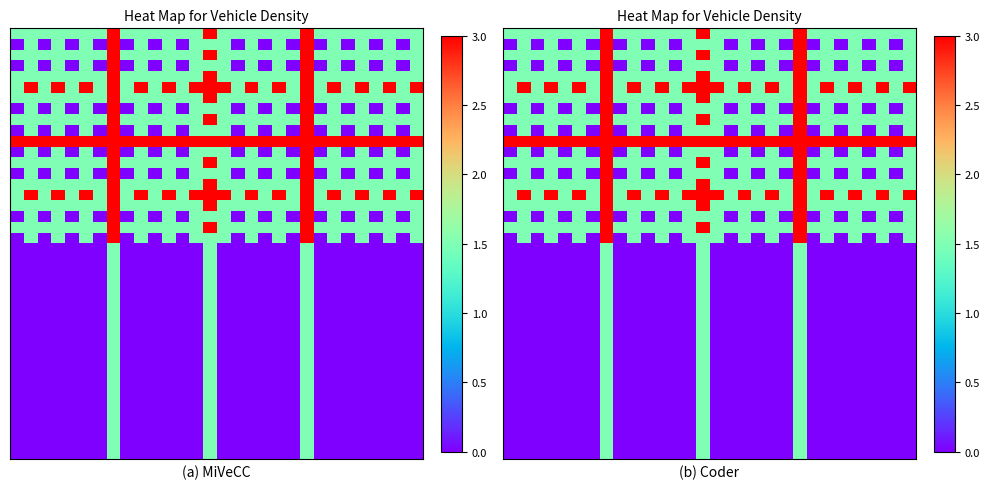

At how many categories does at least one series exceed 2?

30